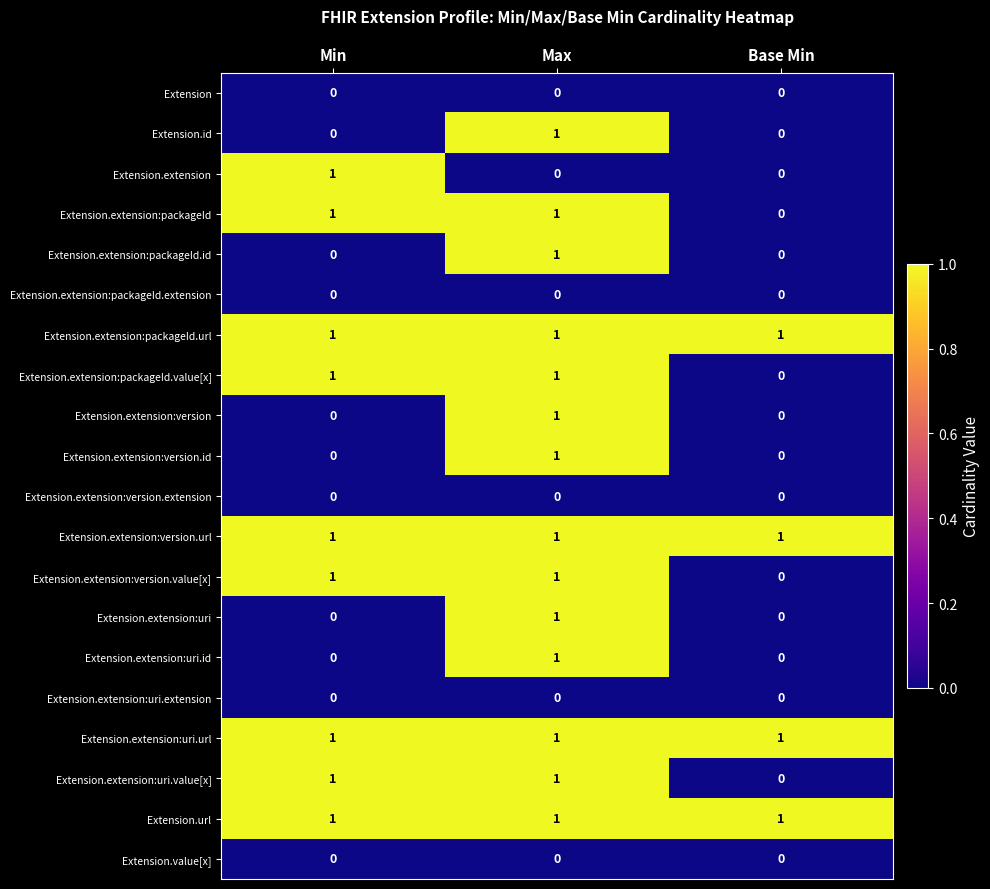

True or false: Extension.extension:version.id has a value of 1 at Max.

True